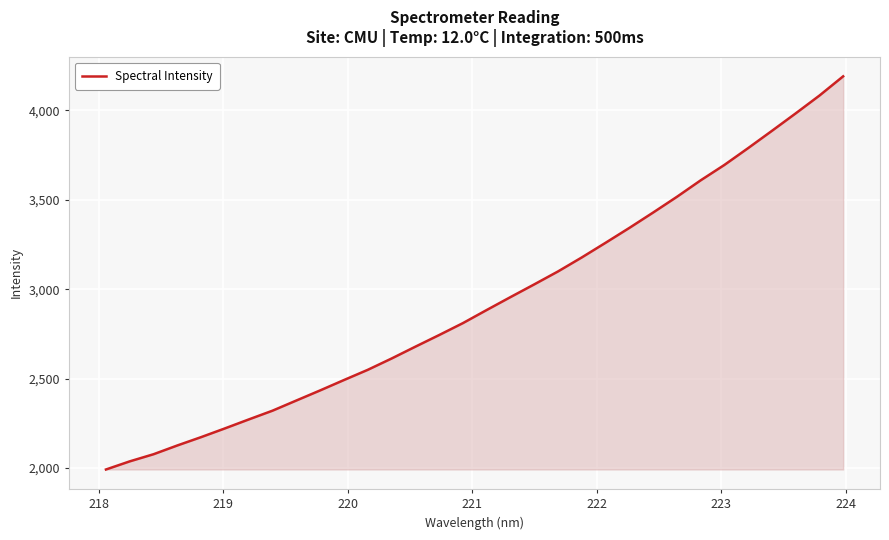

What is the difference between the maximum and minimum values?

2199.8